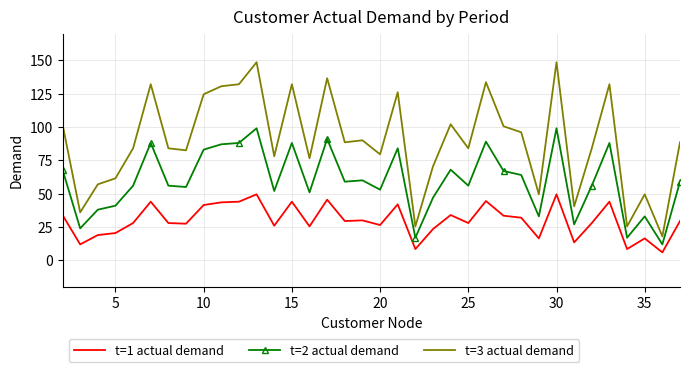

True or false: t=2 actual demand and t=1 actual demand intersect in this chart.

False